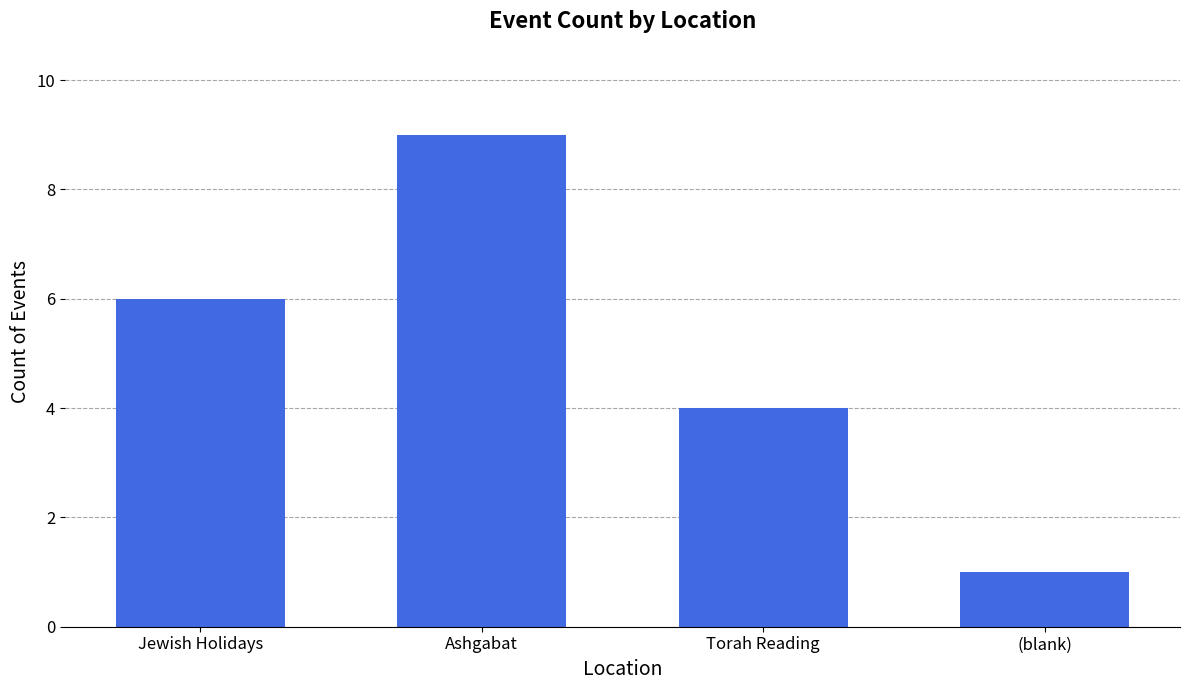

What is the ratio of the value at Torah Reading to the value at Jewish Holidays?

0.7